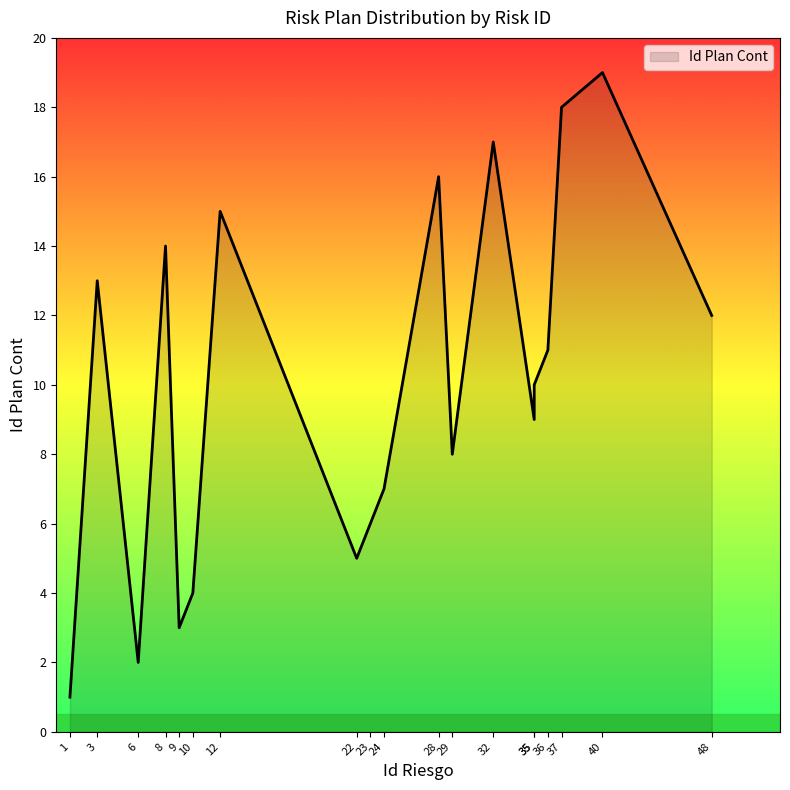

List the labels in order of value, smallest first.

1, 6, 9, 10, 22, 23, 24, 29, 35, 35, 36, 48, 3, 8, 12, 28, 32, 37, 40